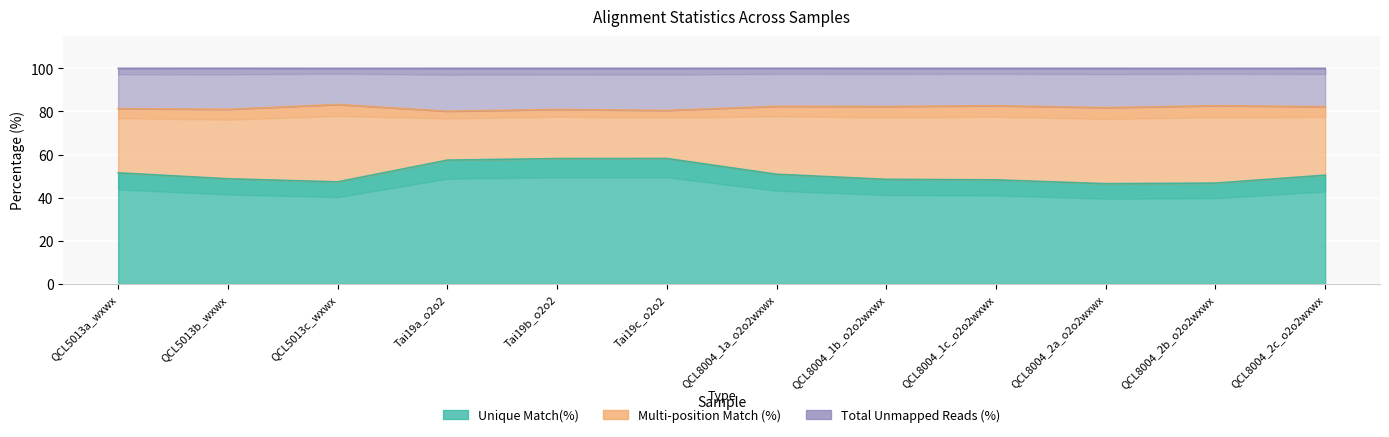

List the labels in order of Unique Match(%) value, smallest first.

QCL8004_2a_o2o2wxwx, QCL8004_2b_o2o2wxwx, QCL5013c_wxwx, QCL8004_1c_o2o2wxwx, QCL8004_1b_o2o2wxwx, QCL5013b_wxwx, QCL8004_2c_o2o2wxwx, QCL8004_1a_o2o2wxwx, QCL5013a_wxwx, Tai19a_o2o2, Tai19b_o2o2, Tai19c_o2o2